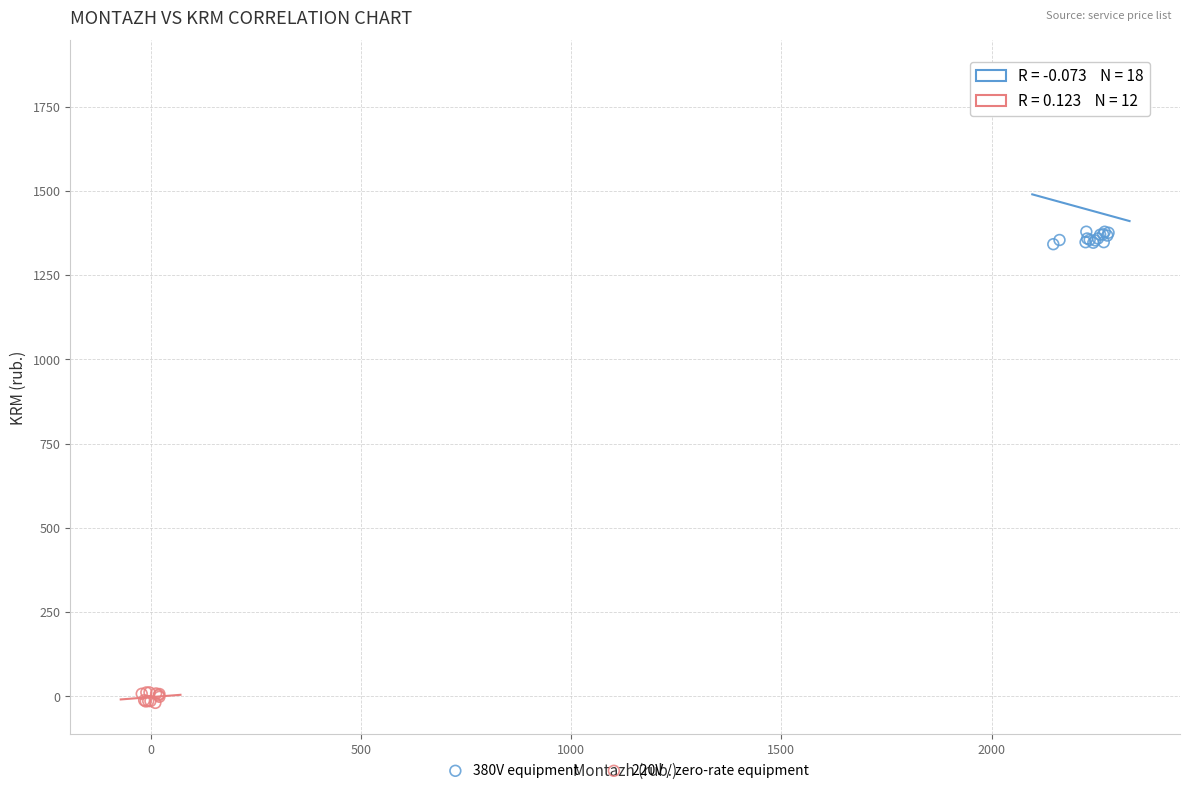

Which series has the widest spread of Y values?

380V equipment